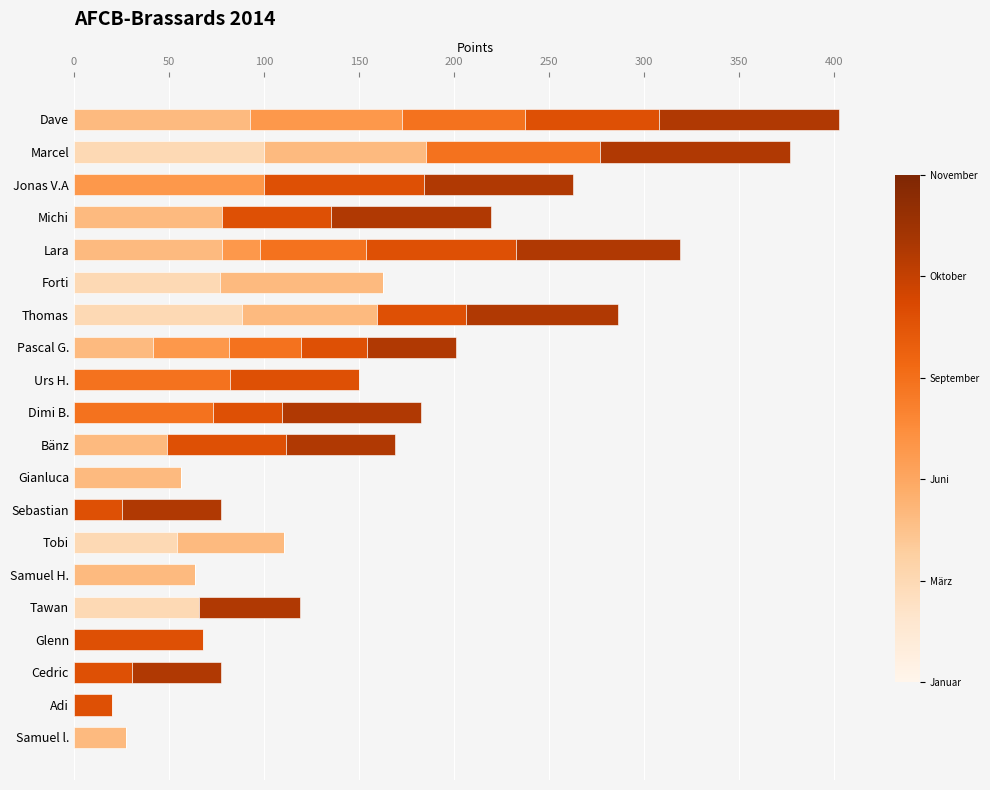

What is the total value across all series at Dimi B.?

182.7